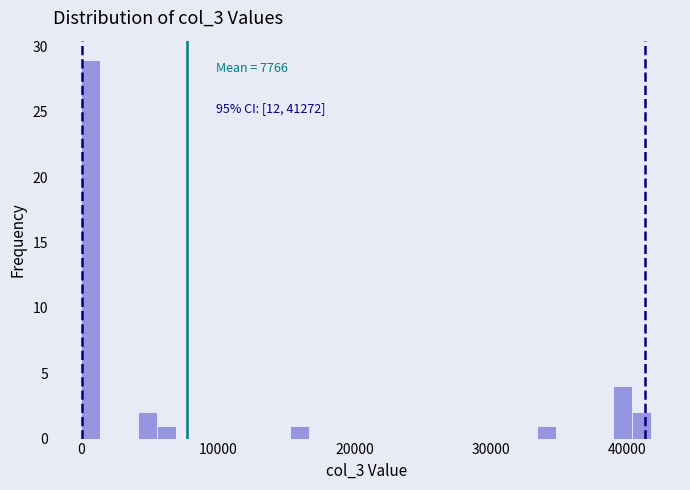

Around what value on the x-axis is the tallest bar? Give the approximate position of its centre, as read against the axis.

1000